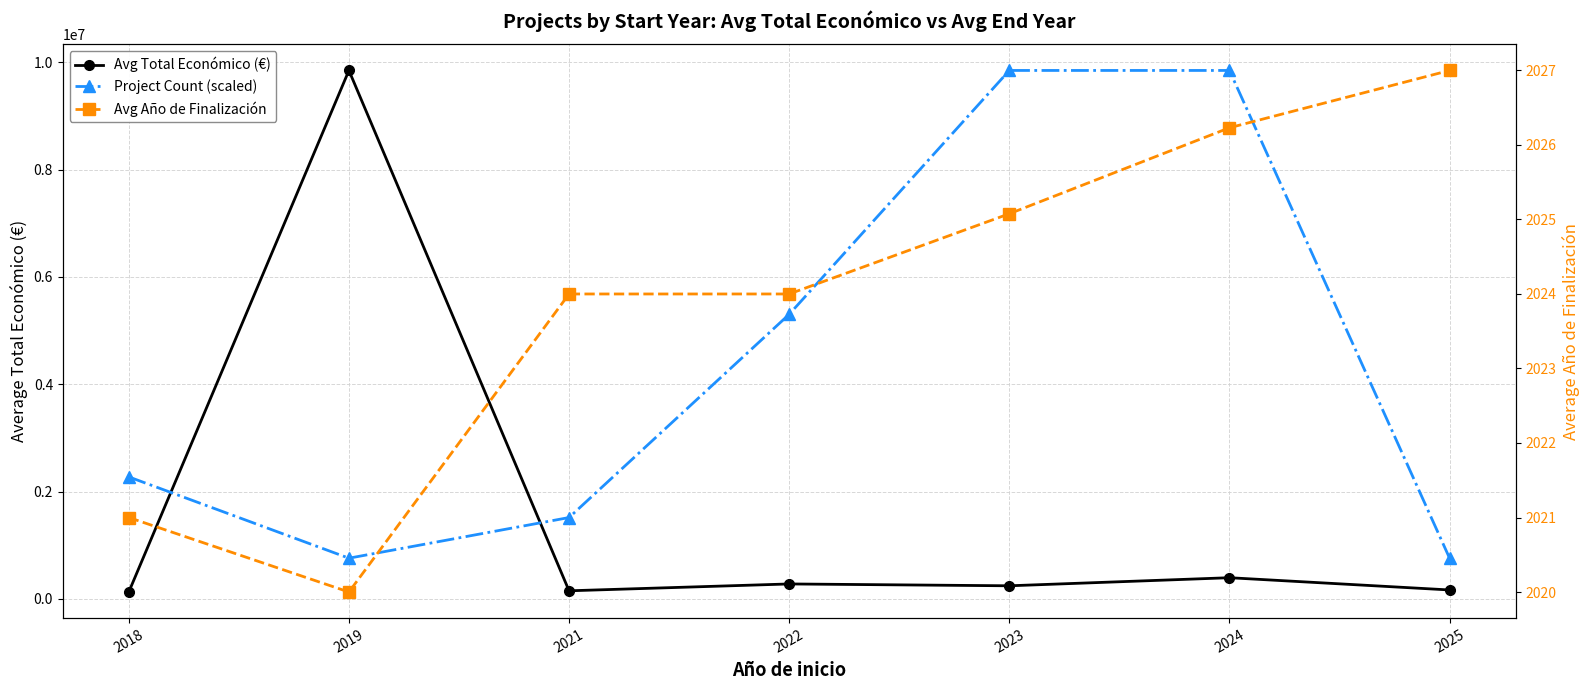

True or false: Avg Total Económico (€) and Avg Año de Finalización cross at least once.

False